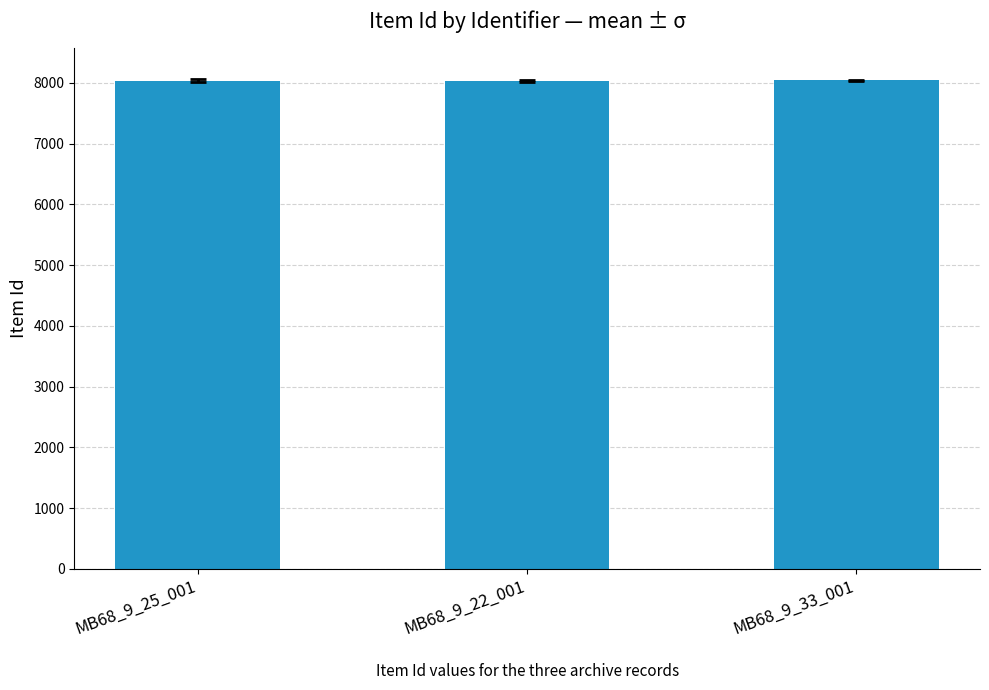

What is the average value?

8036